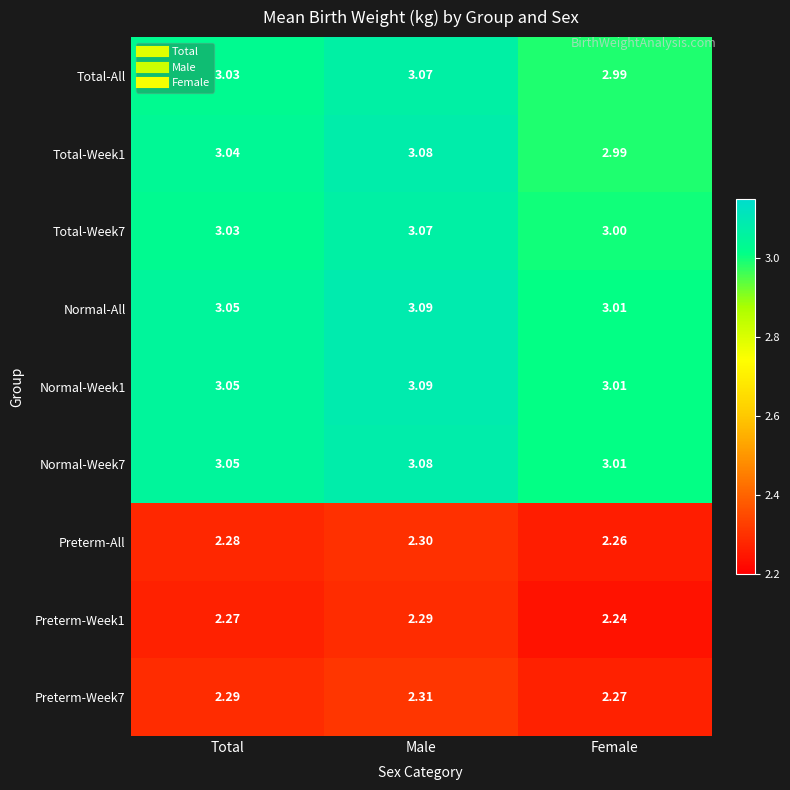

Where does the Total-Week1 series first go above 3?

Total